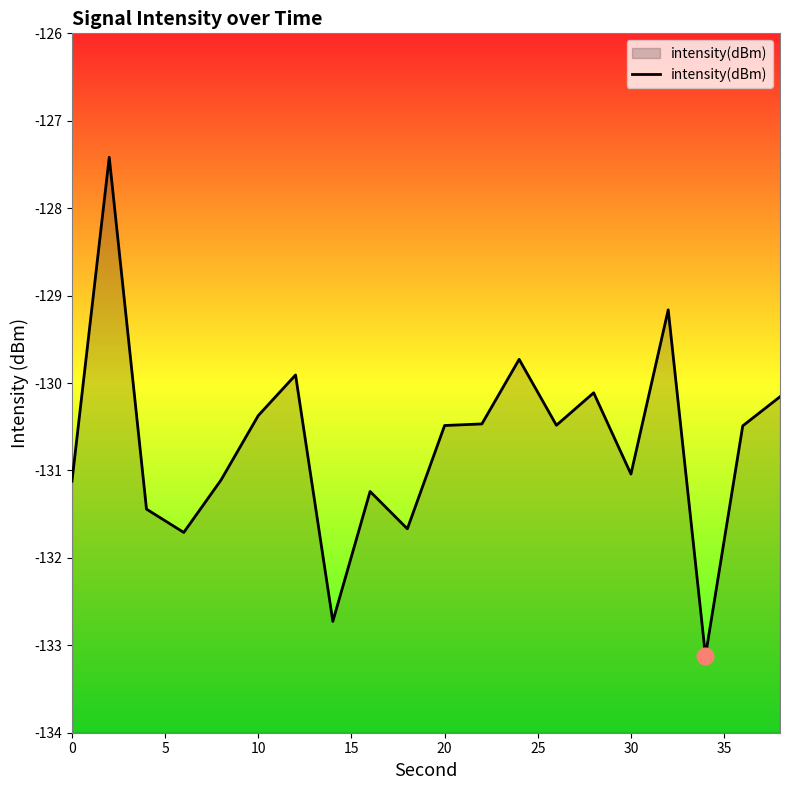

What is the maximum value shown in the chart?

-127.4